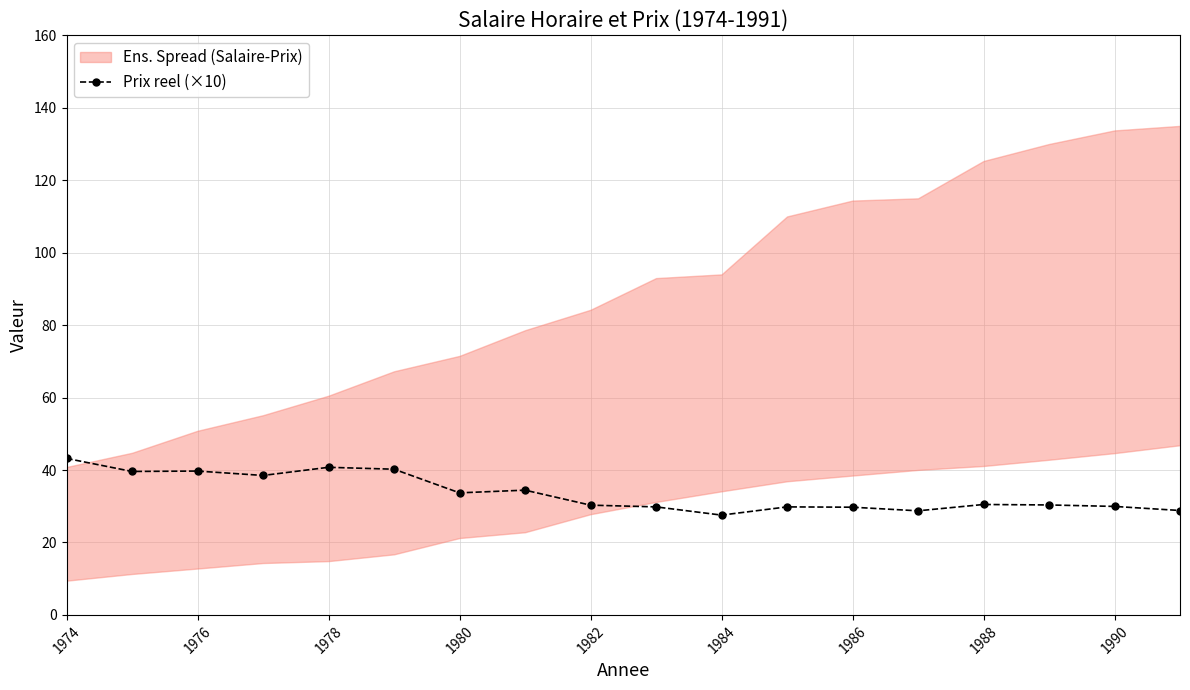

True or false: Prix reel (×10) has more than 0 interior local peaks.

True